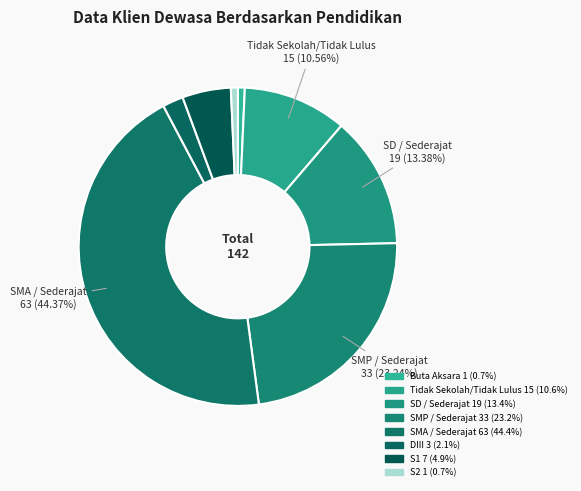

Which slice is the largest?

SMA / Sederajat